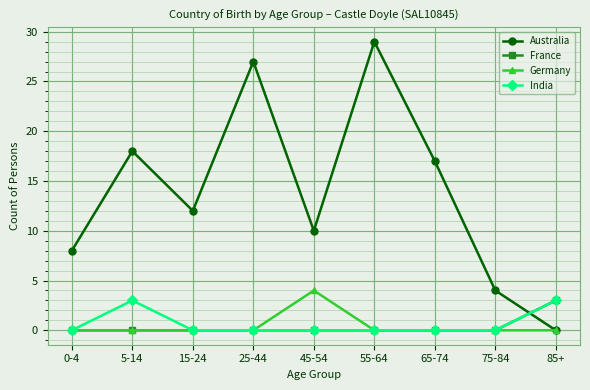

At which label is Australia closest to 14?

15-24